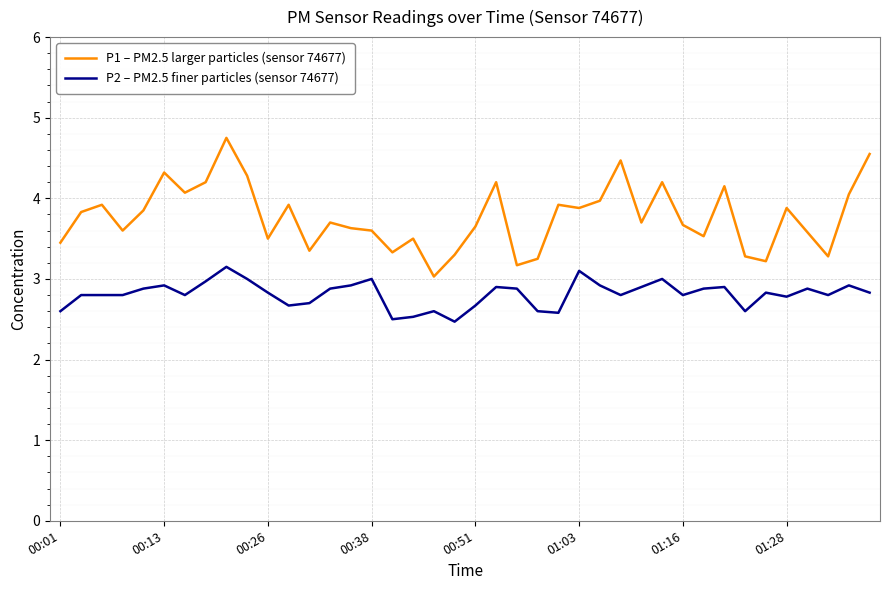

True or false: P1 – PM2.5 larger particles (sensor 74677) and P2 – PM2.5 finer particles (sensor 74677) intersect in this chart.

False